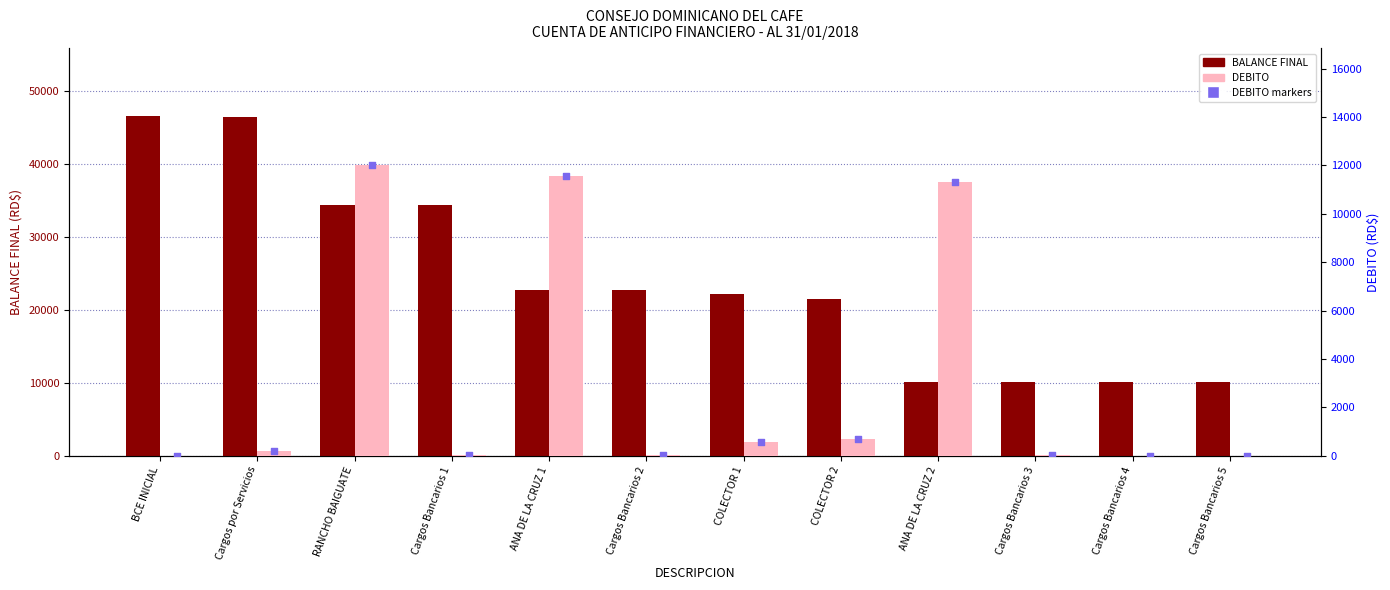

At which category is the sum across all series the highest?

RANCHO BAIGUATE